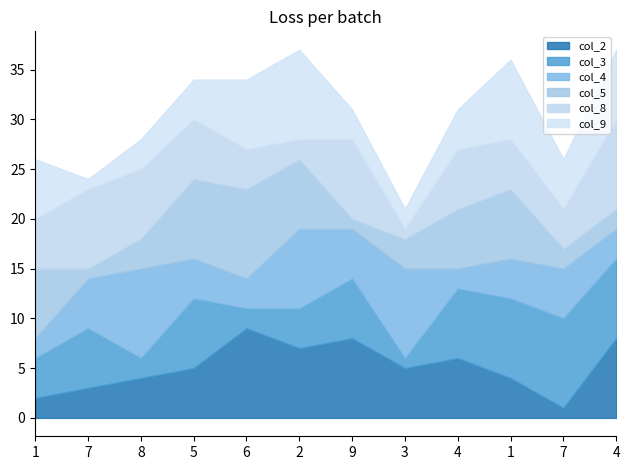

True or false: col_2 has more than 0 interior local peaks.

True